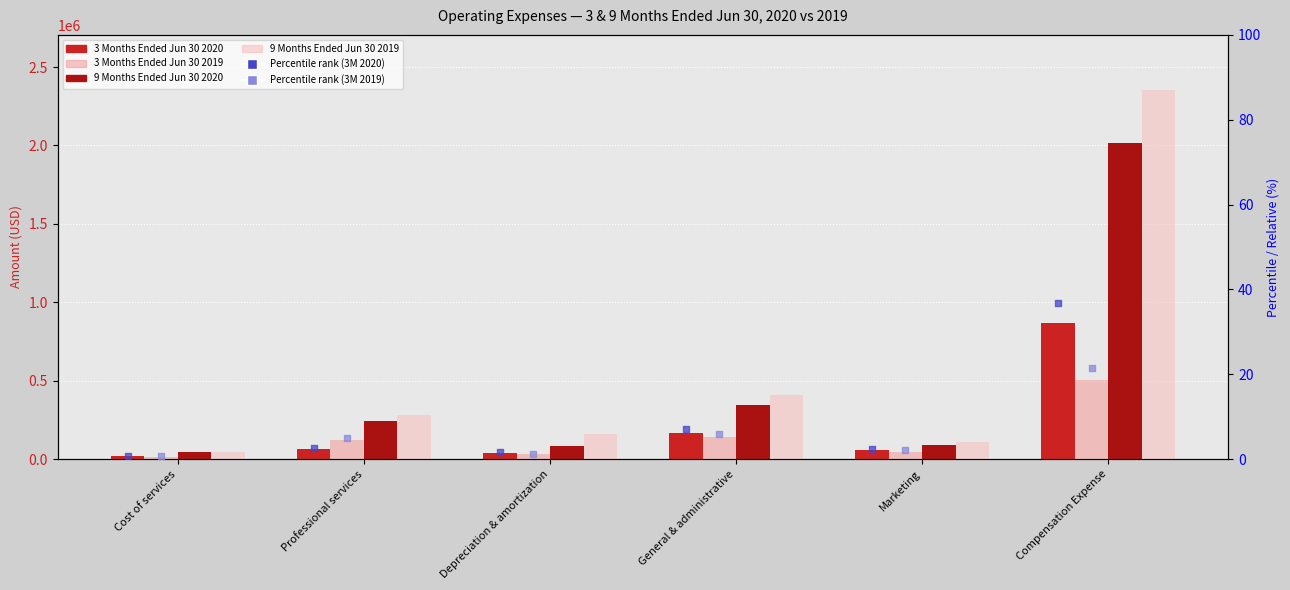

Is the value of Percentile rank - 3 Months Ended Jun 30 2020 at Professional services greater than the value of 9 Months Ended Jun 30 2019 at Depreciation & amortization?

No